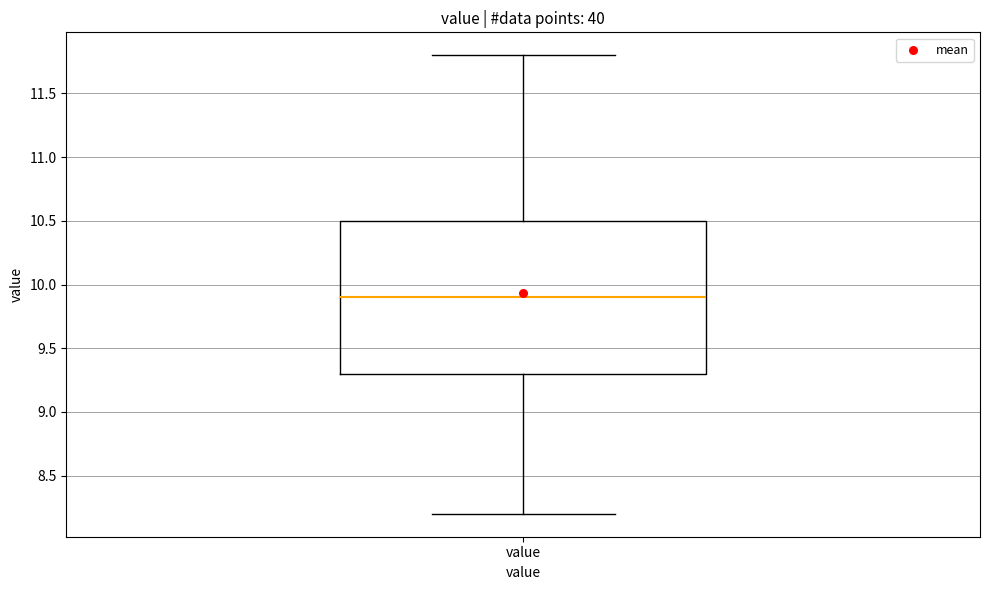

Where is the lower edge of the box for value on the y-axis? The values are not printed on the chart, so give them approximately, as read against the axis.

9.3